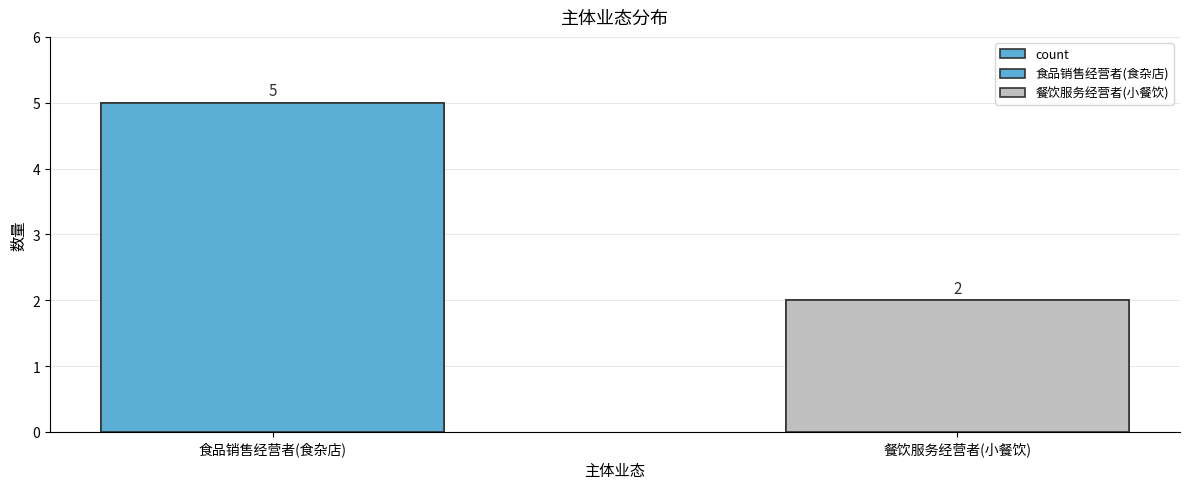

What is the label of the 2nd bar from the left?

餐饮服务经营者(小餐饮)